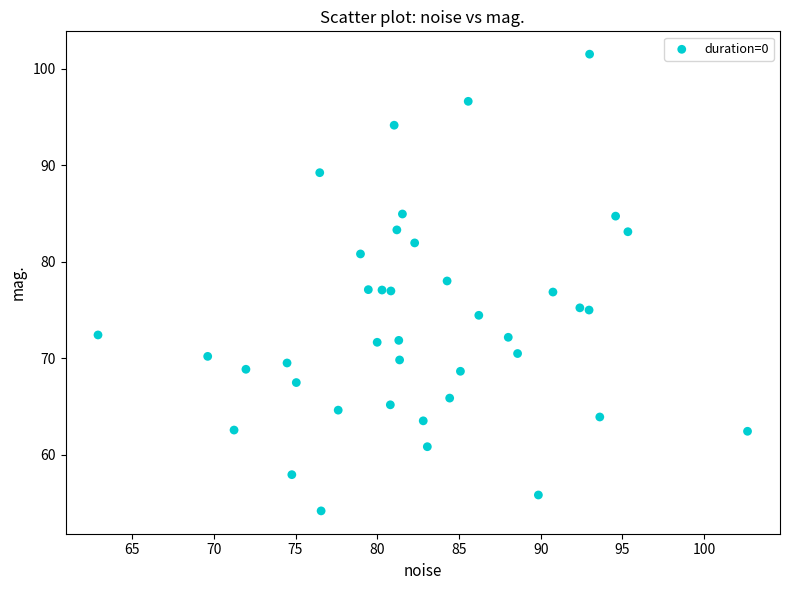

What is the range of X values (max minus min)?

39.7